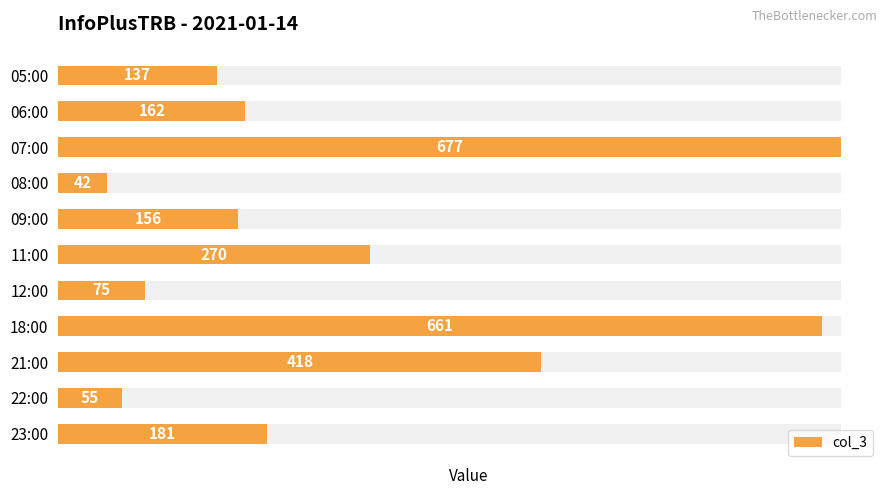

What is the difference between the maximum and minimum values?

635